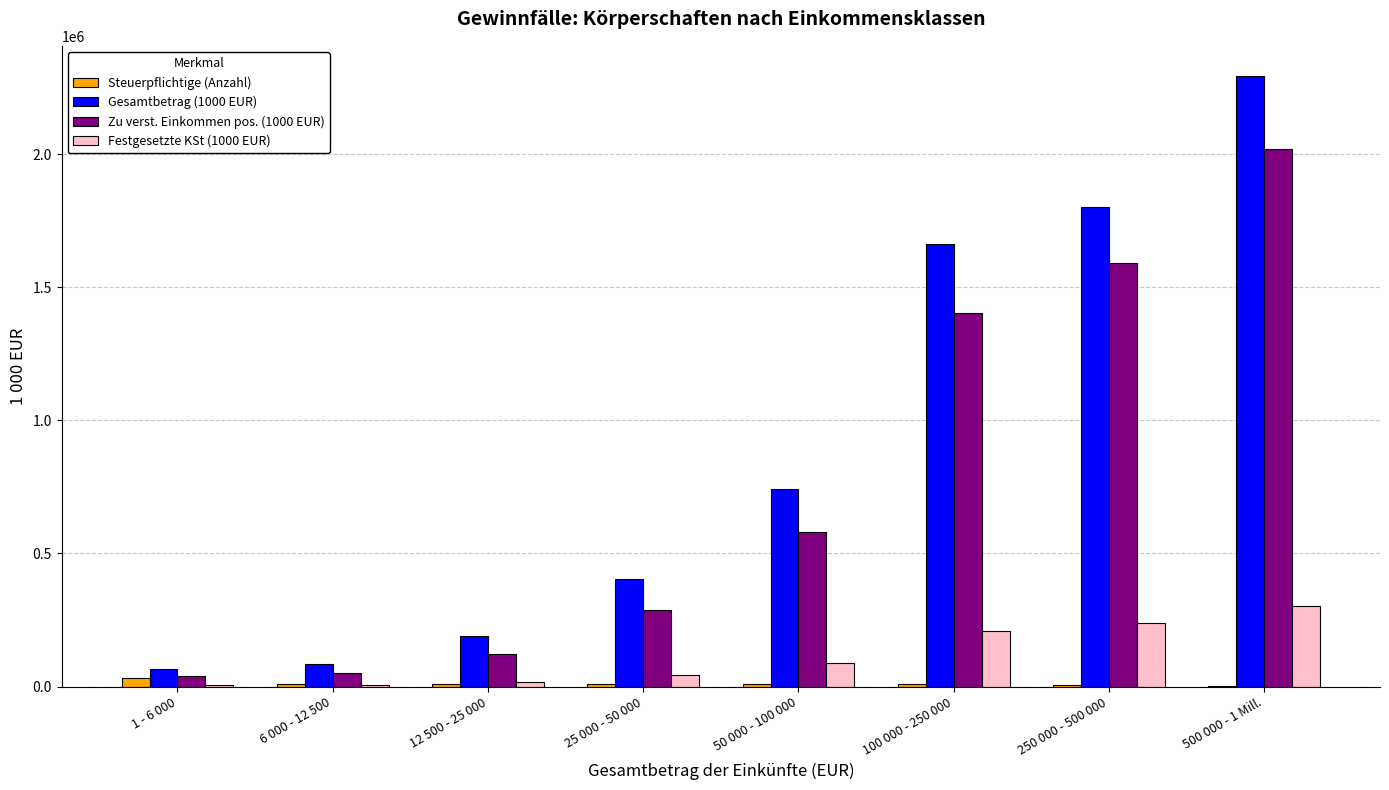

How many categories are shown in the chart?

8